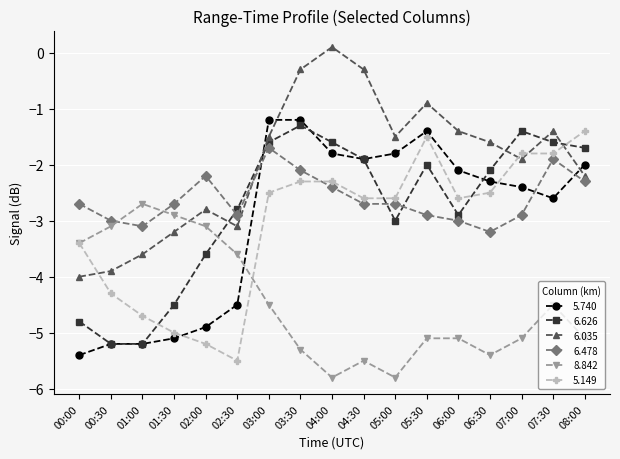

True or false: 6.626 has more than 0 interior local peaks.

True